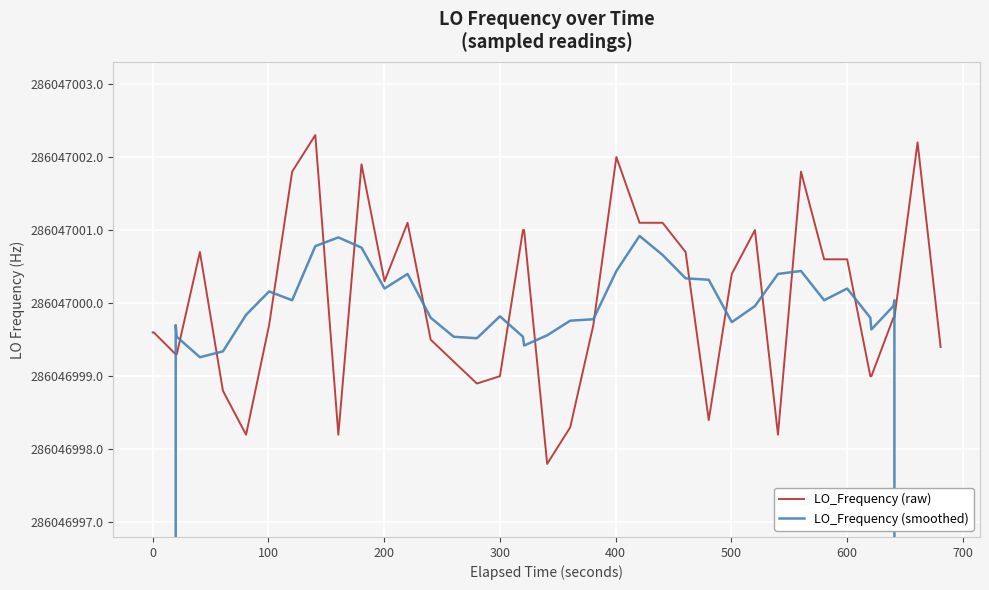

What is the maximum value for LO_Frequency (raw)?

286047002.3